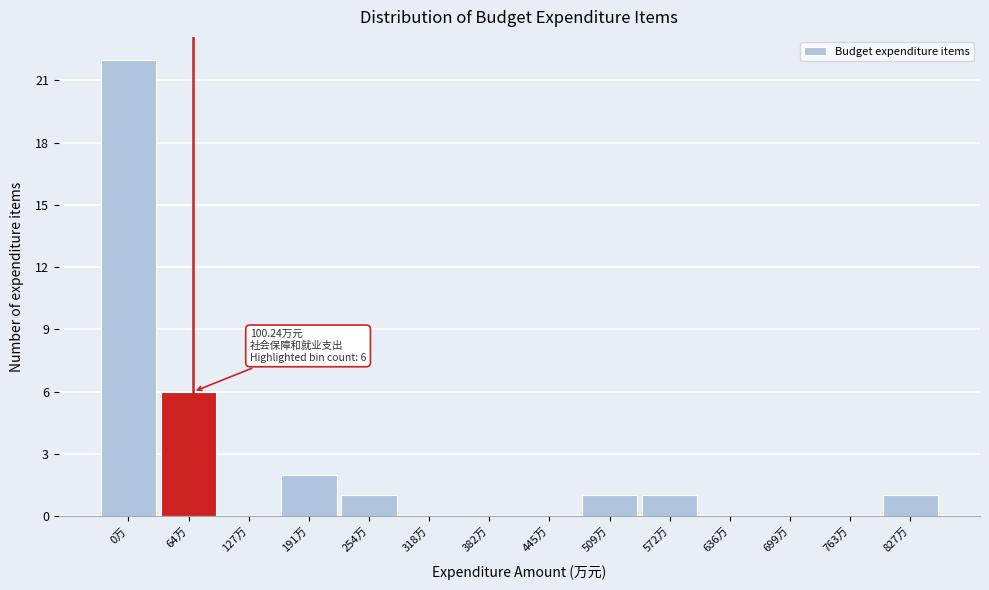

Reading right to left, transcribe all the data shown in this chart.

827万=1	763万=0	699万=0	636万=0	572万=1	509万=1	445万=0	382万=0	318万=0	254万=1	191万=2	127万=0	64万=6	0万=22